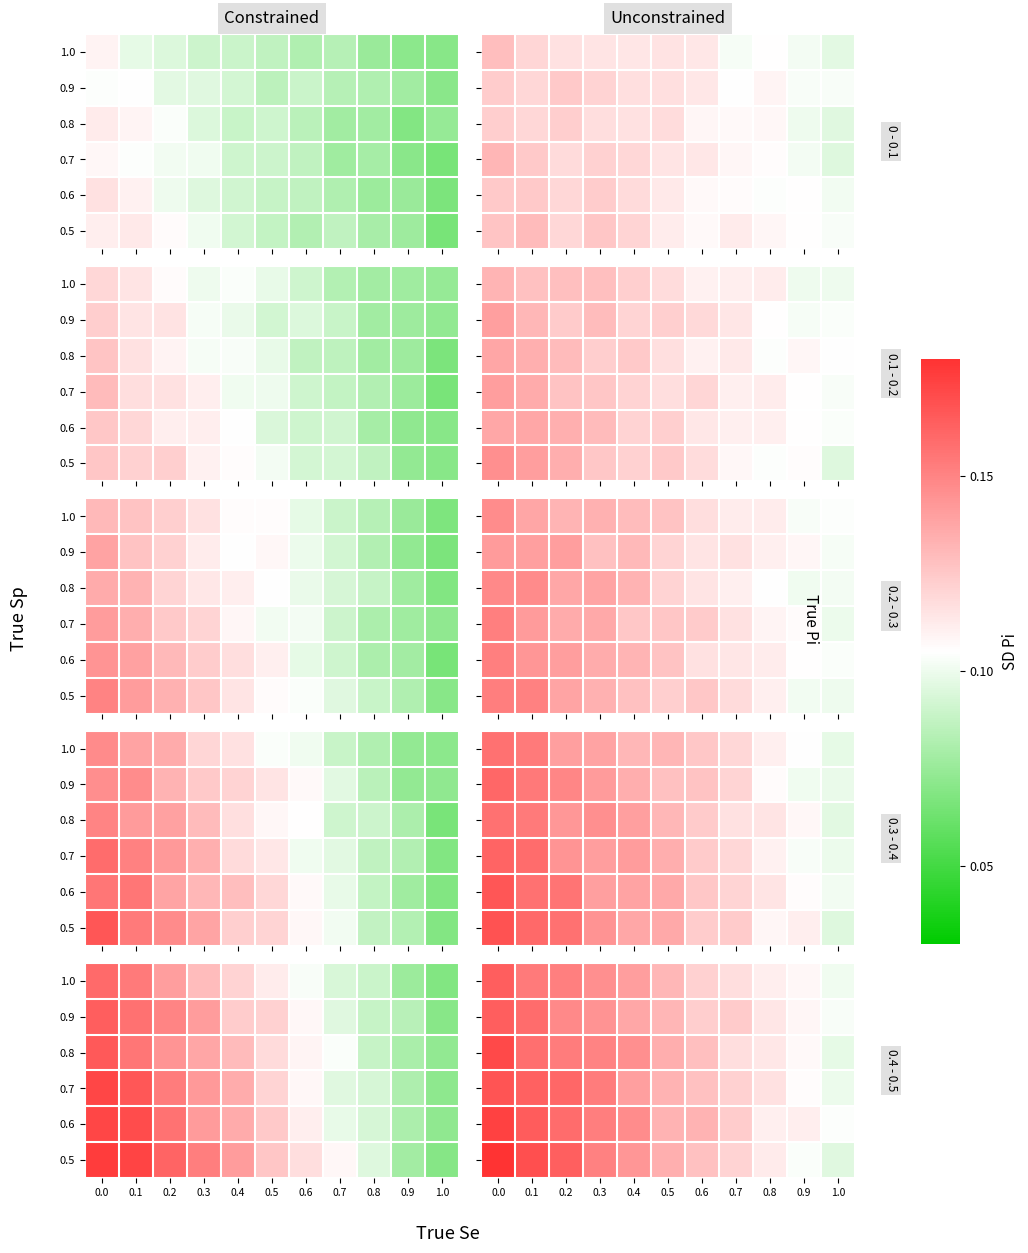

What is the difference between the maximum and minimum values in the 0.6 series?

0.1